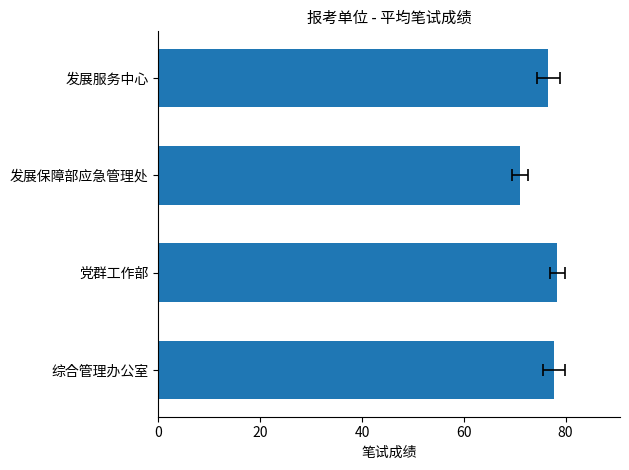

Between 党群工作部 and 综合管理办公室, which is larger?

党群工作部